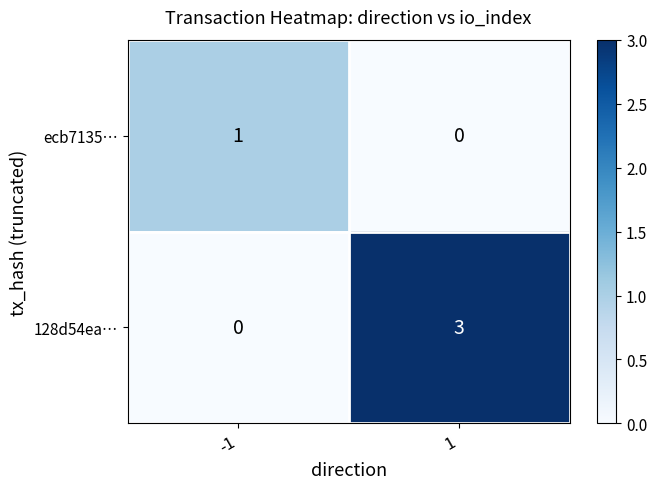

How many distinct data groups are displayed?

2